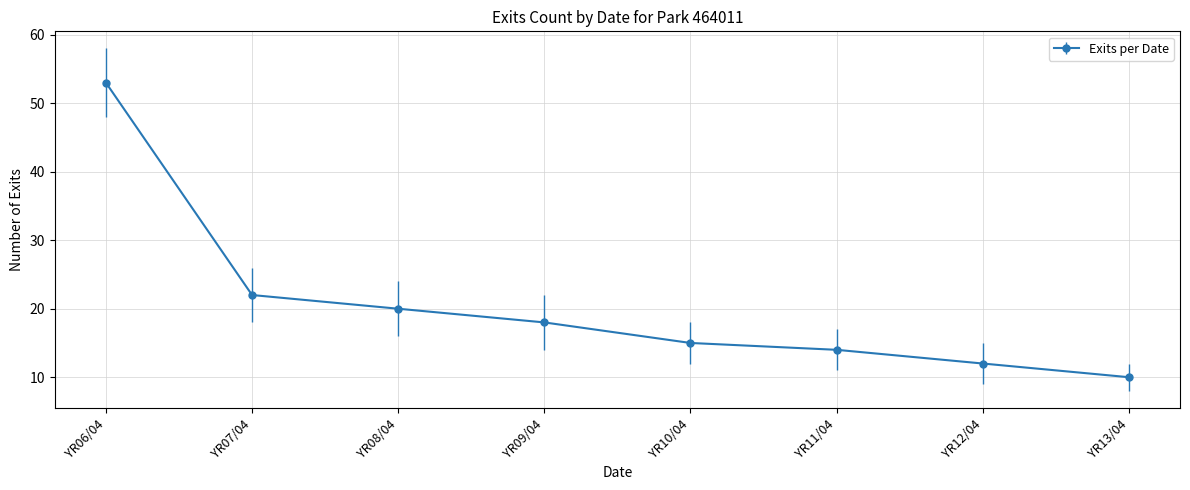

Reading left to right, extract all data points from this chart.

YR06/04=53	YR07/04=22	YR08/04=20	YR09/04=18	YR10/04=15	YR11/04=14	YR12/04=12	YR13/04=10